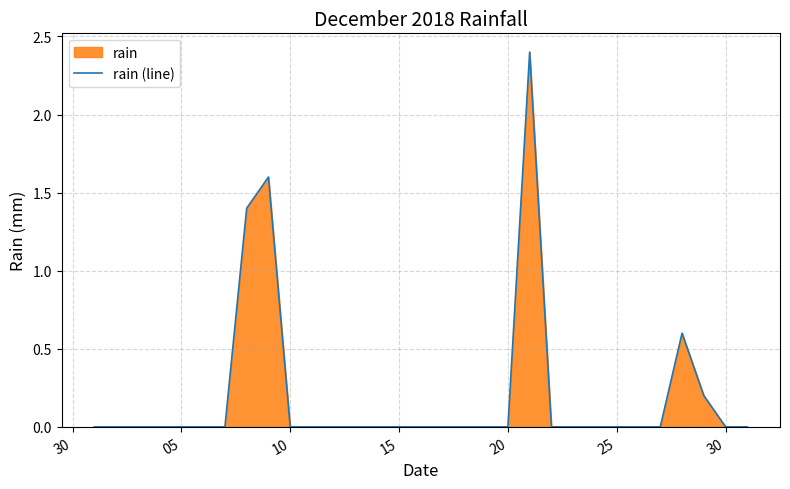

Is it true that the value at 05 is 1.4?

False